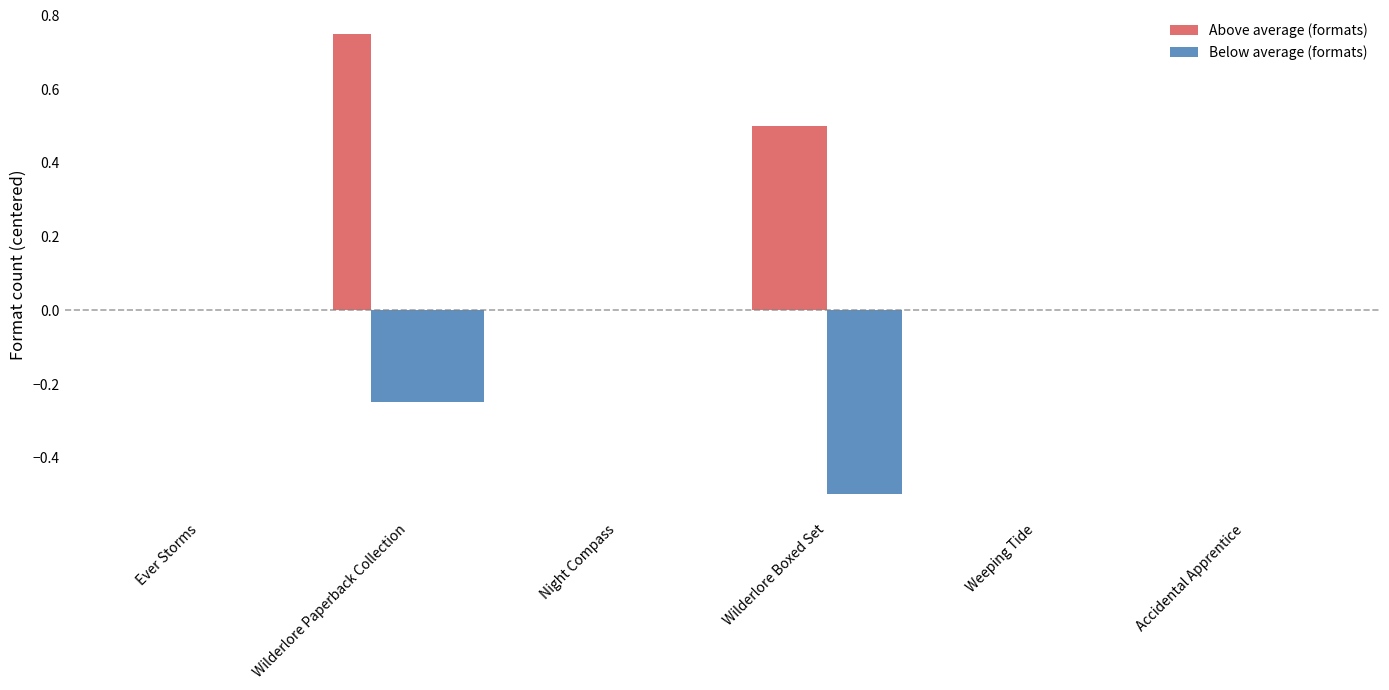

Rank the categories by value from highest to lowest.

Wilderlore Paperback Collection, Wilderlore Boxed Set, Ever Storms, Night Compass, Weeping Tide, Accidental Apprentice